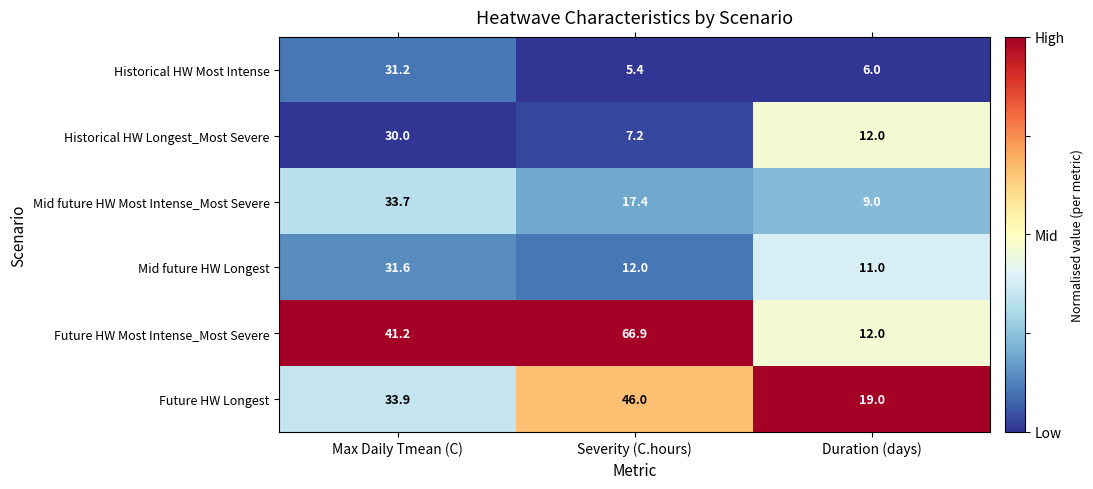

At which label is Mid future HW Most Intense_Most Severe closest to 21?

Severity (C.hours)